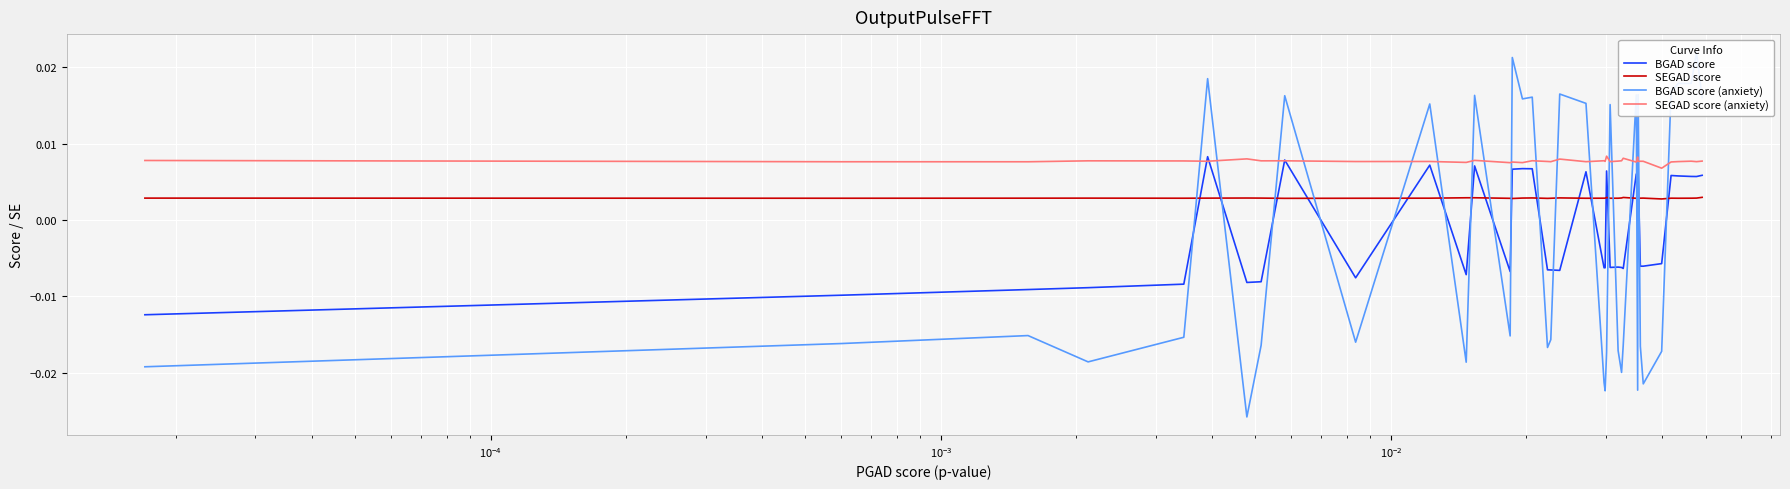

True or false: SEGAD score (anxiety) and SEGAD score cross at least once.

False